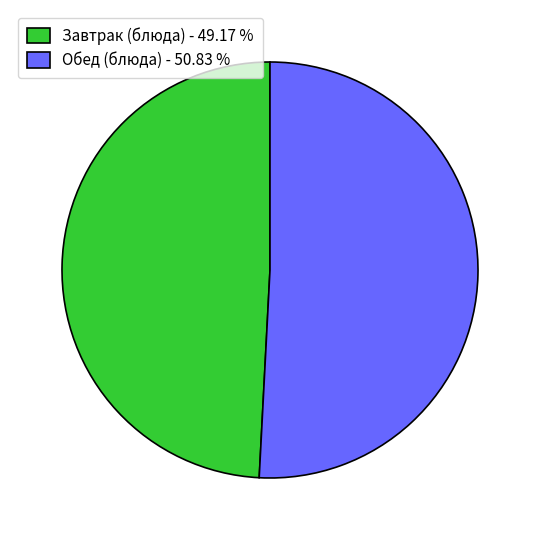

What is the ratio of the value at Обед (блюда) - 50.83 % to the value at Завтрак (блюда) - 49.17 %?

1.0